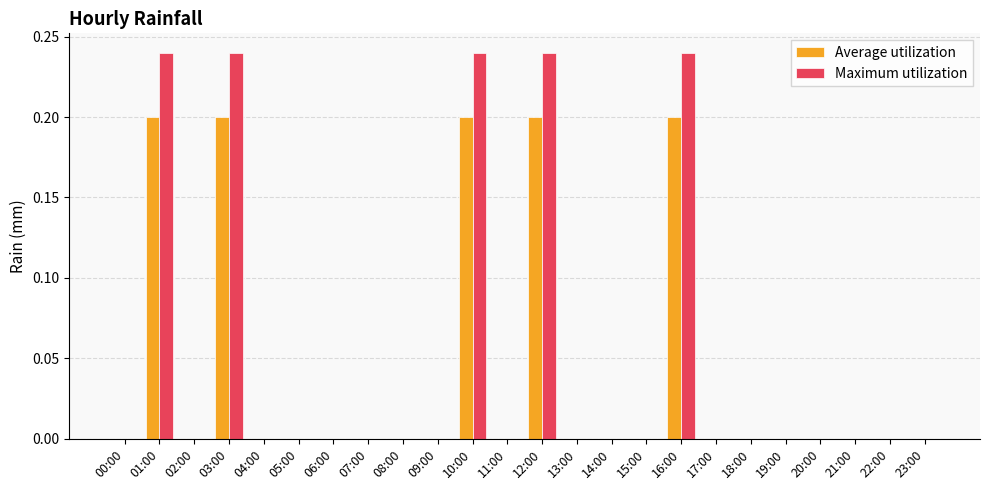

How many Maximum utilization values are between 0 and 1?

24